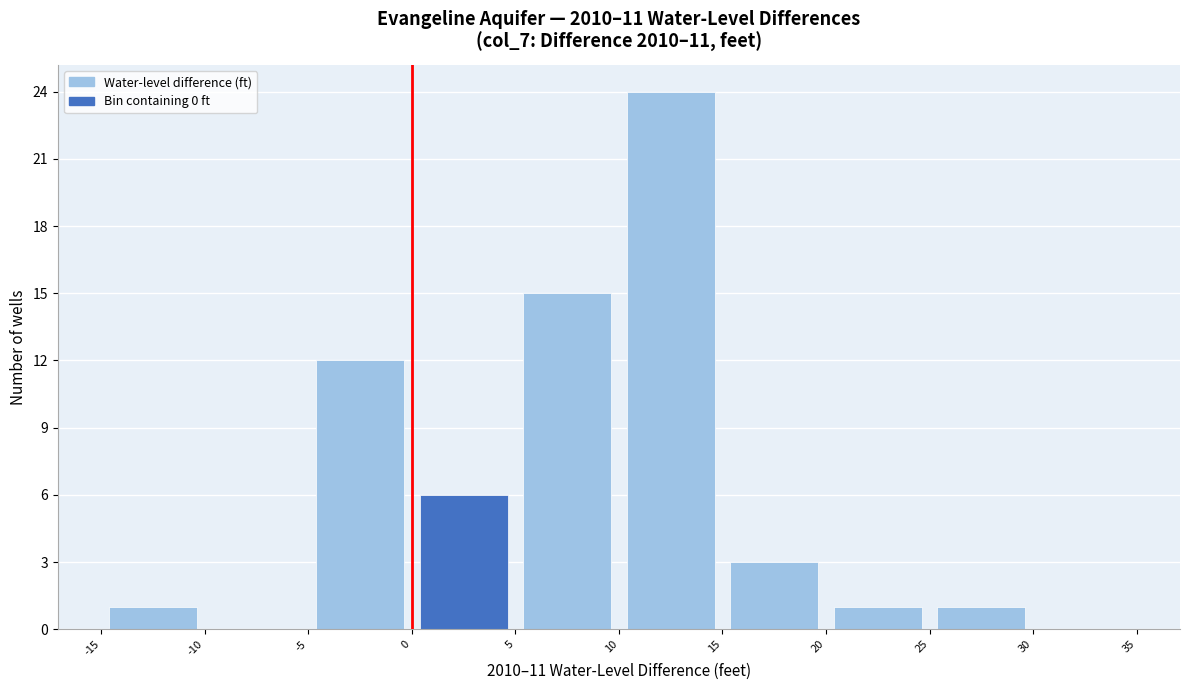

Which range on the x-axis has the tallest bar?

10 to 15